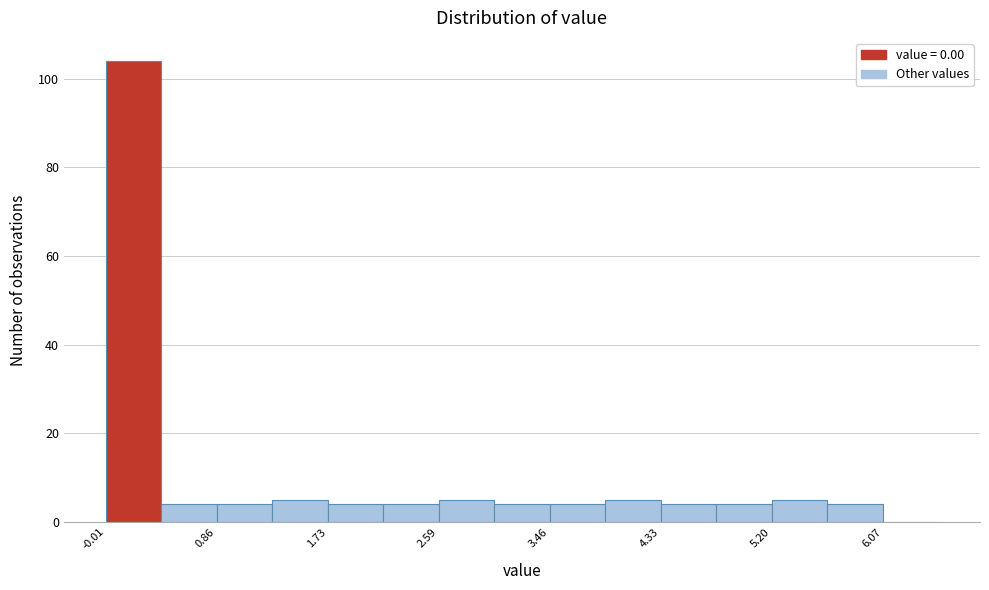

What is the height of the bar covering 1.7 to 2.2 on the x-axis? Neither the bar edges nor the heights are printed on the chart, so give them approximately, as read against the axes.

4